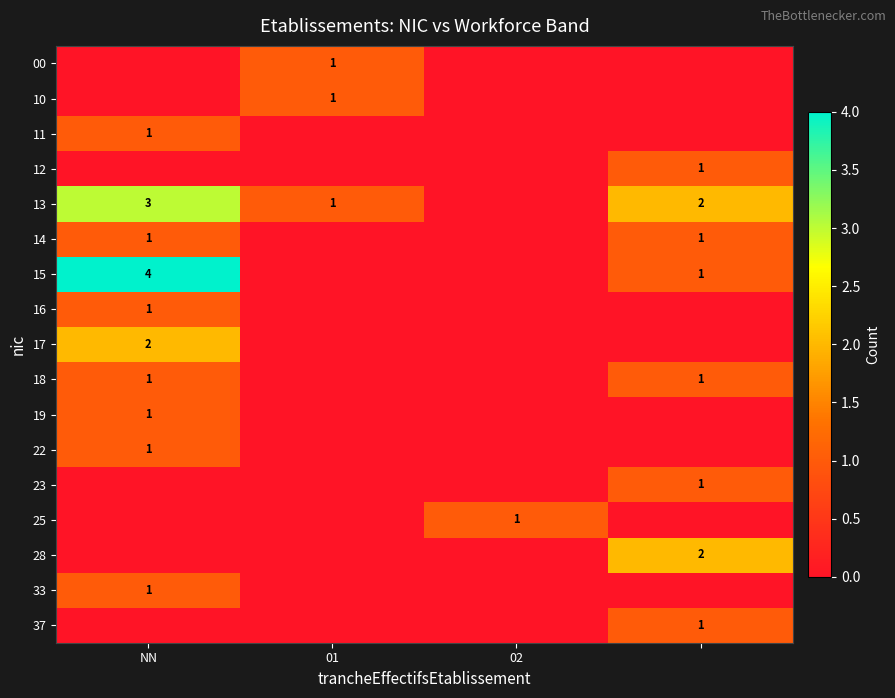

What is the greatest value displayed?

4